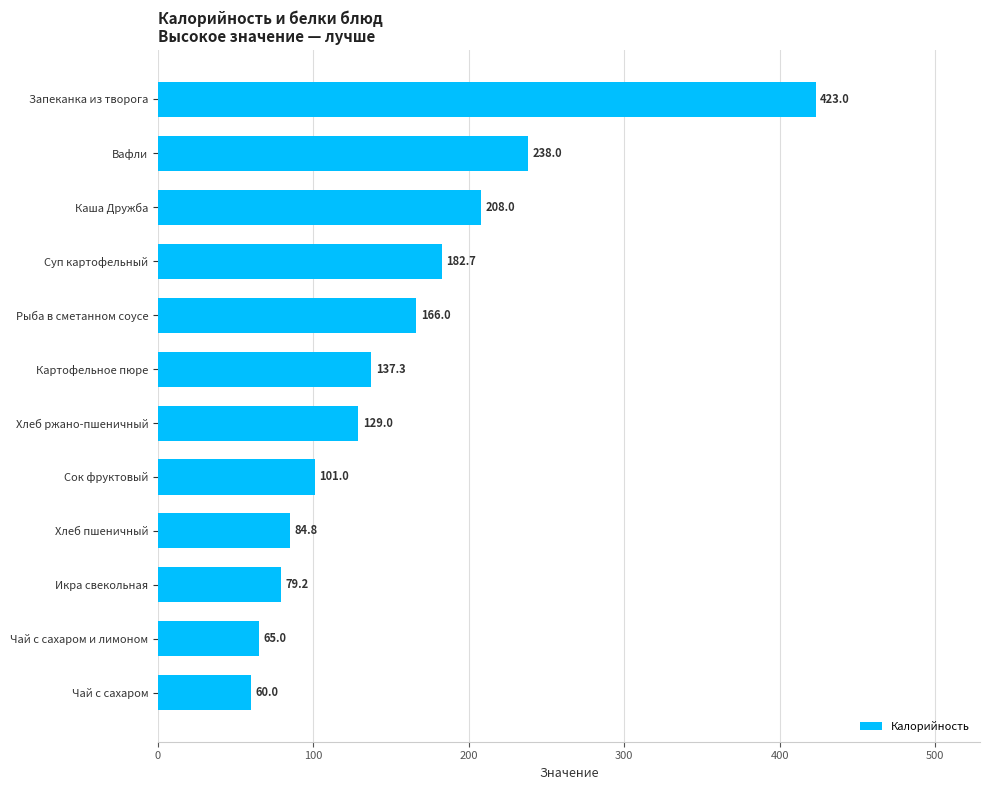

What is the change in value from Хлеб пшеничный to Хлеб ржано-пшеничный?

+44.2